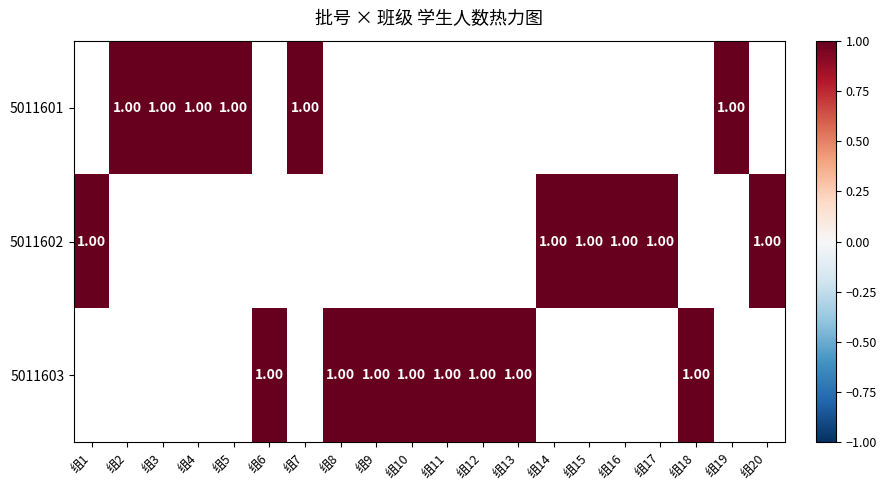

The 5011601 series shows 1.7 at 组3. True or false?

False